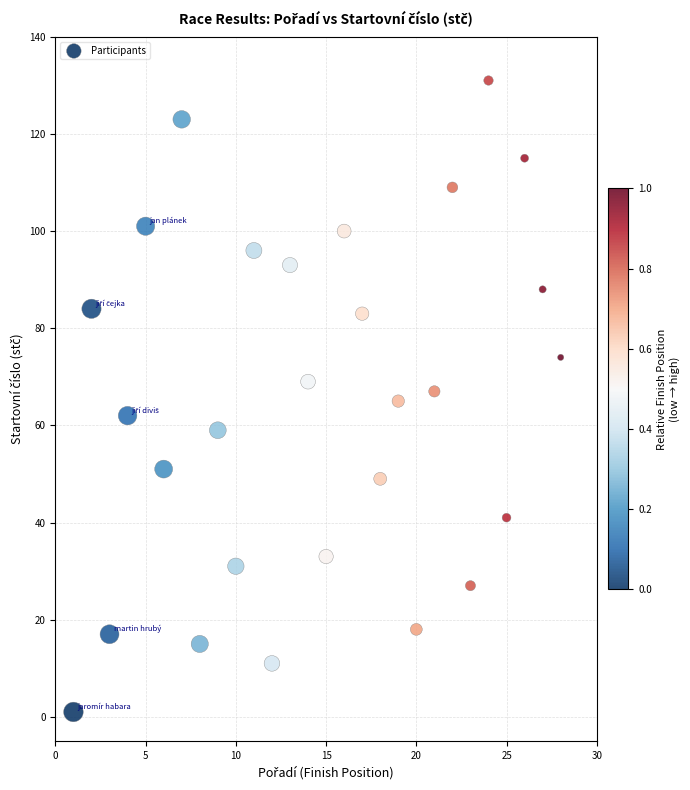

What is the range of Y values (max minus min)?

130